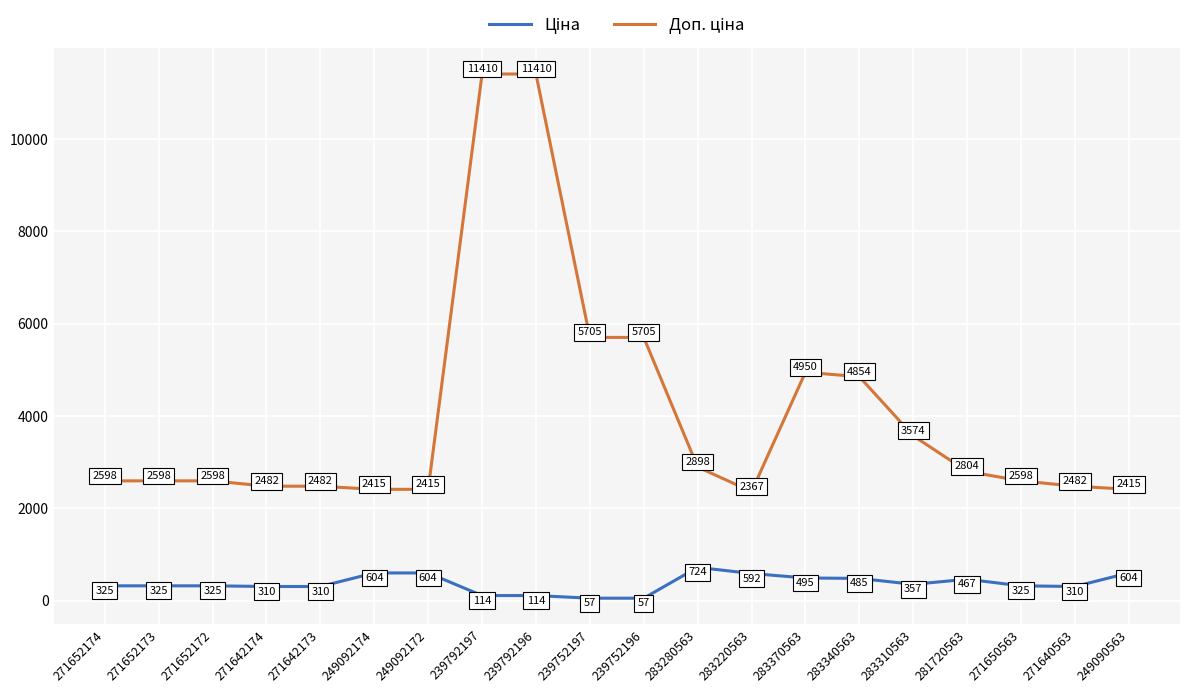

What position from the right is 249090563?

1